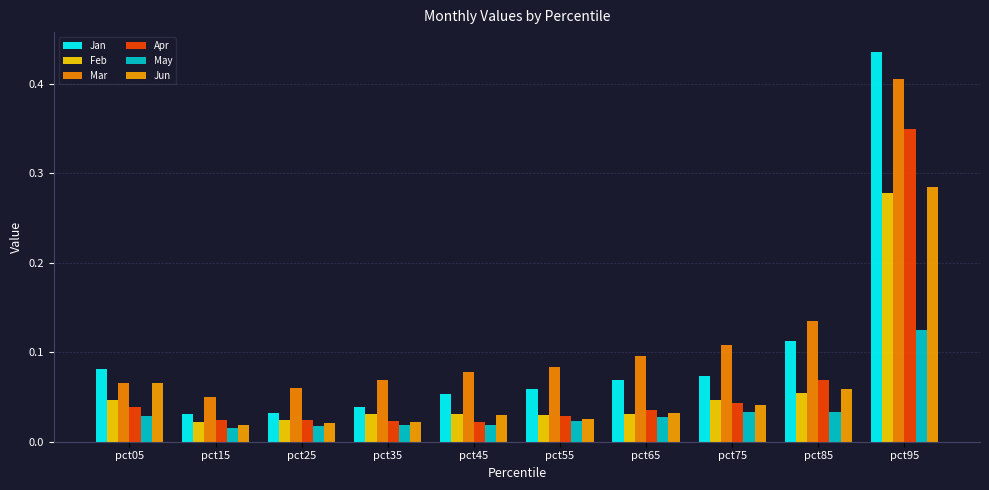

How many groups of bars are there?

10